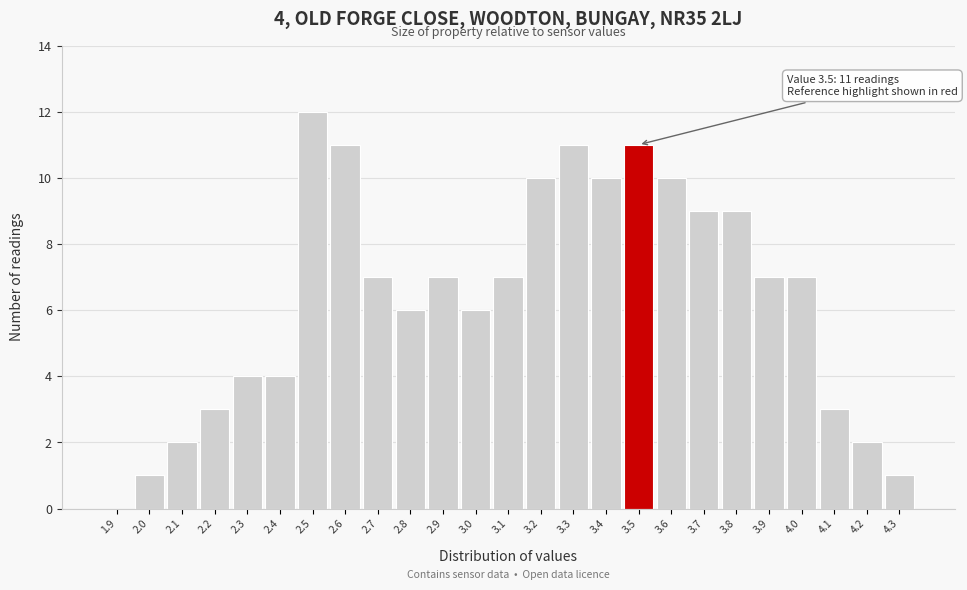

Reading left to right, transcribe all the data shown in this chart.

1.9=0	2.0=1	2.1=2	2.2=3	2.3=4	2.4=4	2.5=12	2.6=11	2.7=7	2.8=6	2.9=7	3.0=6	3.1=7	3.2=10	3.3=11	3.4=10	3.5=11	3.6=10	3.7=9	3.8=9	3.9=7	4.0=7	4.1=3	4.2=2	4.3=1